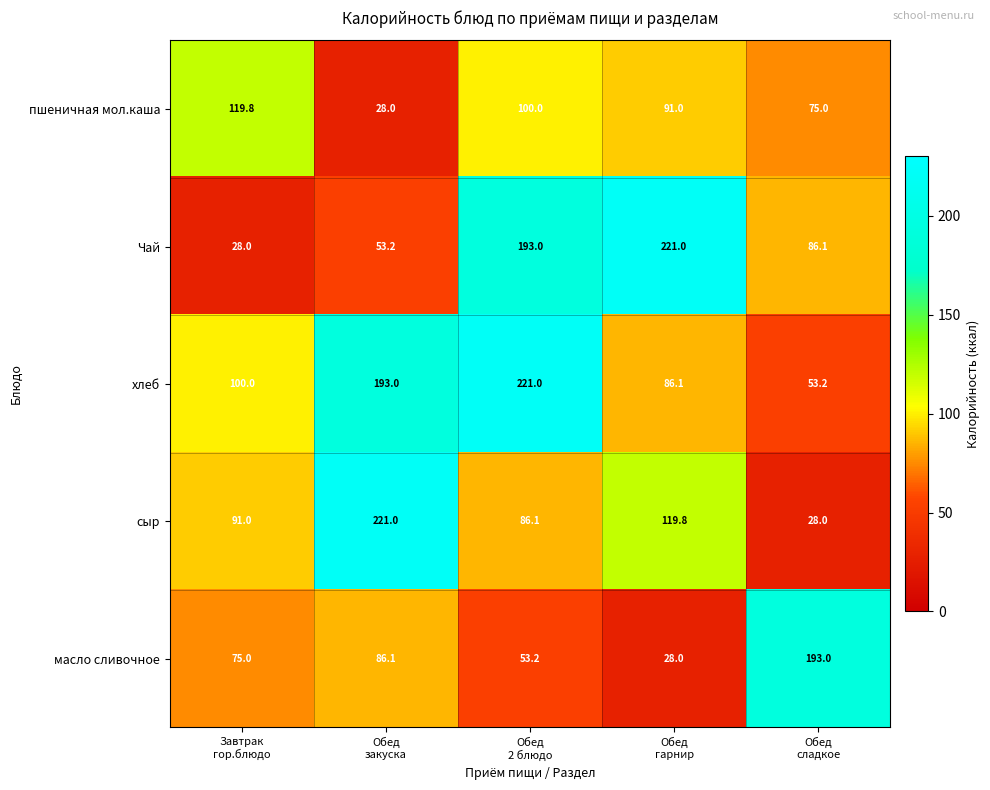

What is the maximum value shown in the chart?

221.0